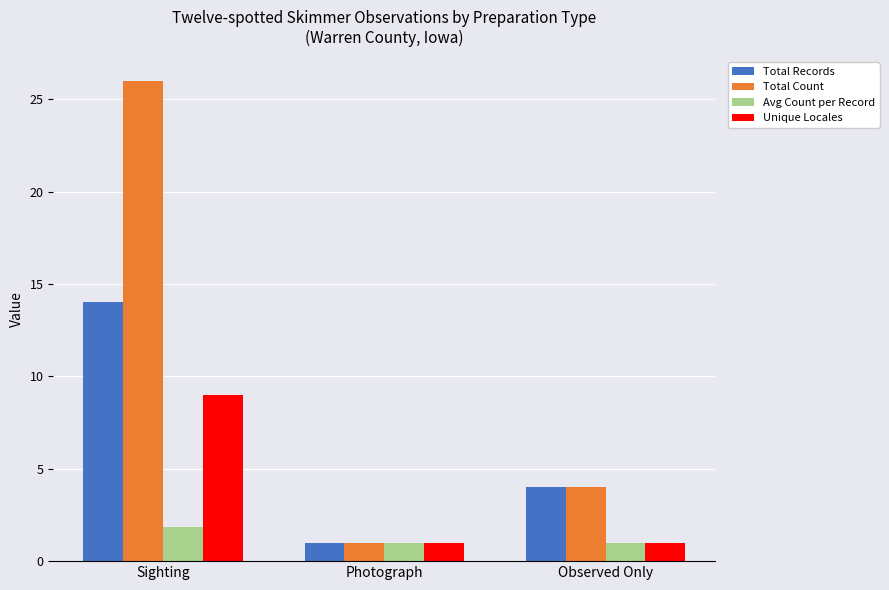

The Unique Locales series shows 1.0 at Observed Only. True or false?

True